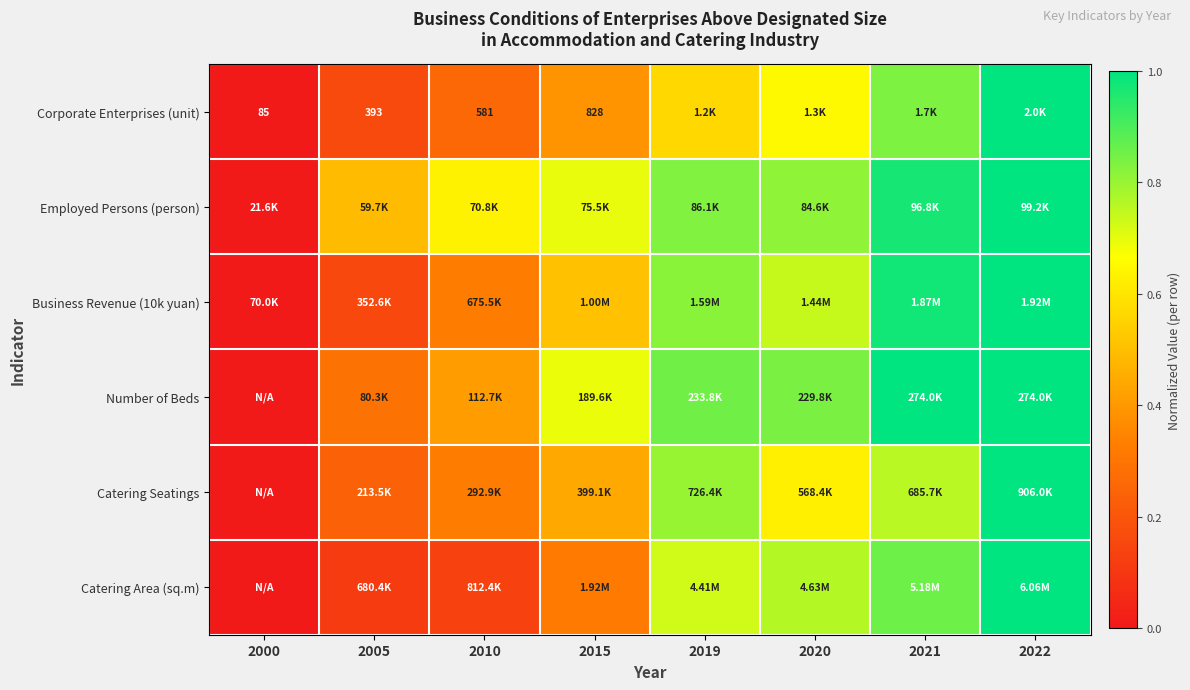

Which has a higher value, 2019 or 2021?

2021